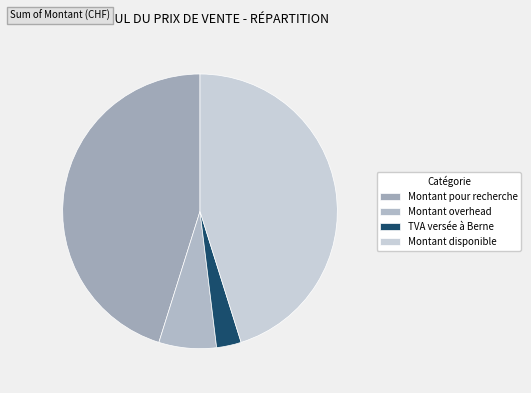

What is the ratio of the value at TVA versée à Berne to the value at Montant pour recherche?

0.1